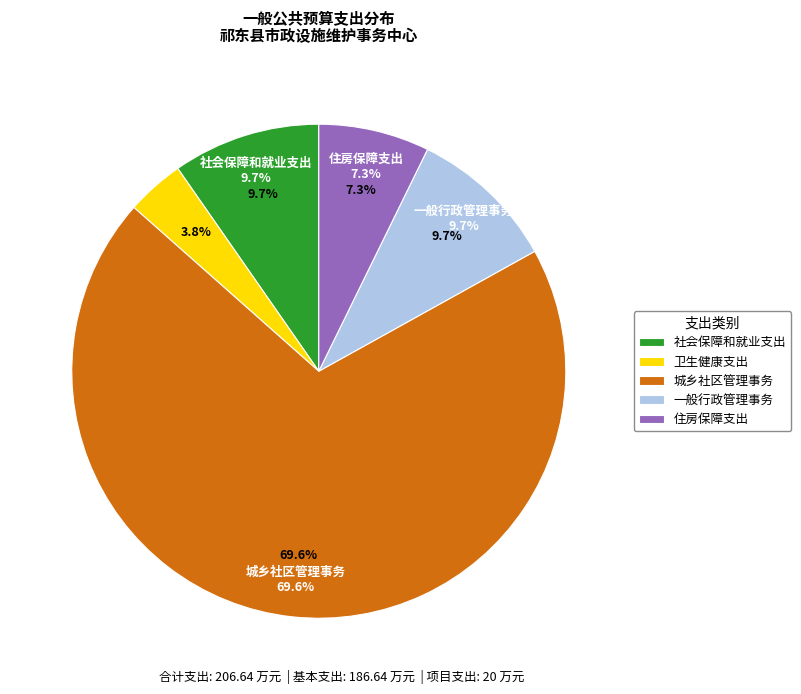

To the nearest percent, what is the average slice percentage?

20%